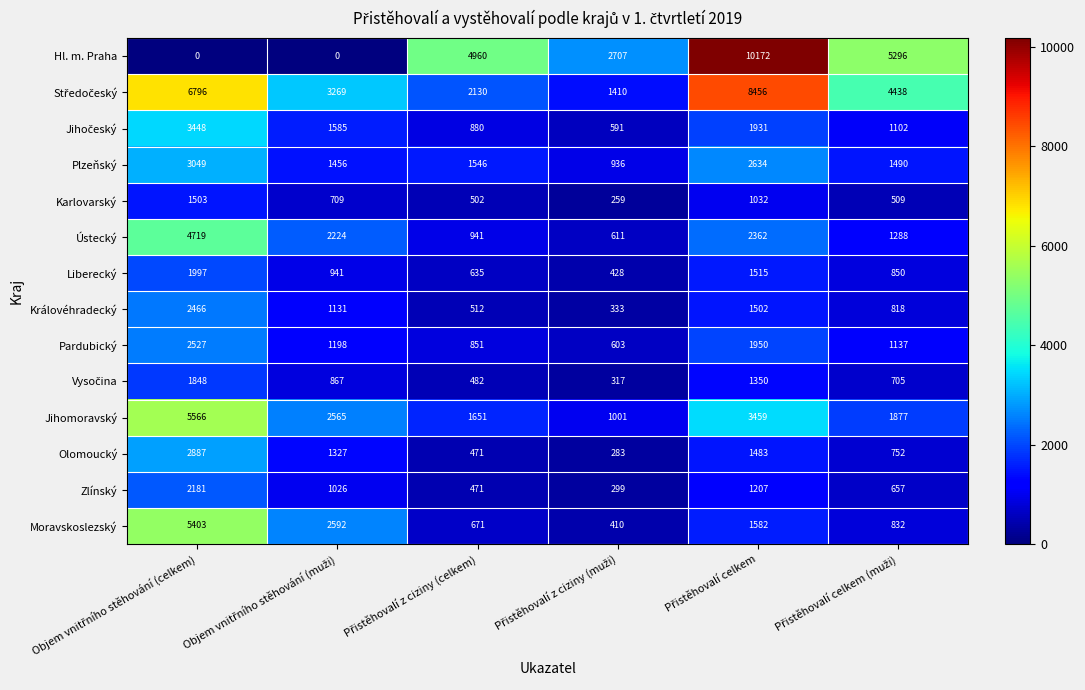

What is the difference between the second highest and second lowest values in the Liberecký series?

880